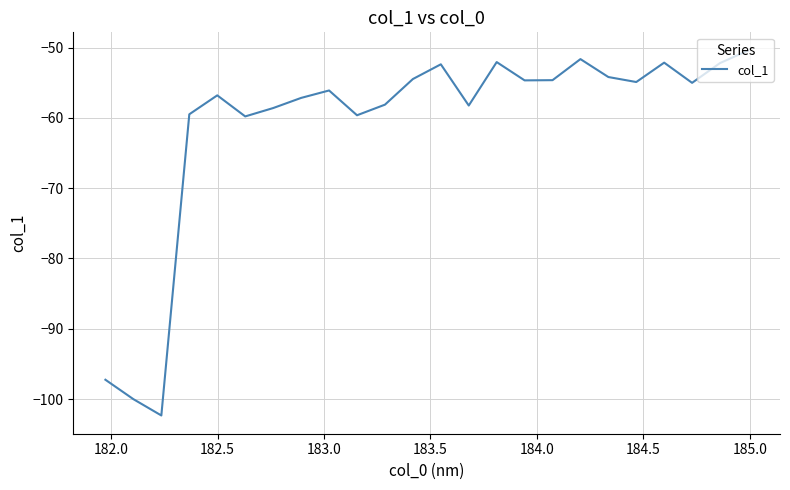

What is the smallest value displayed?

-102.3